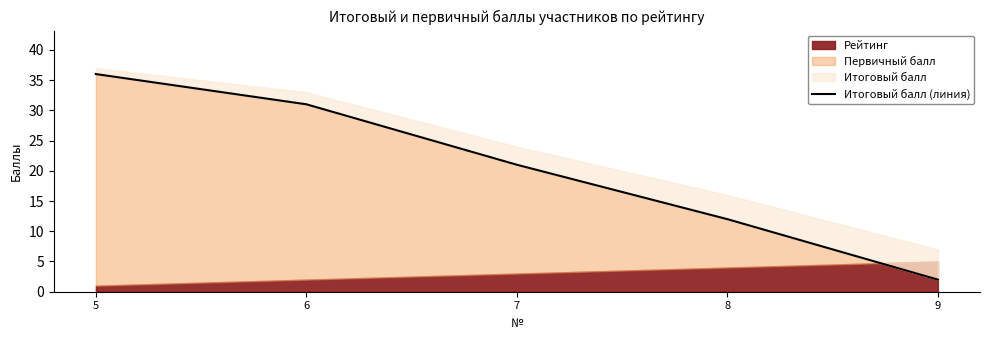

How many lines are shown in the chart?

1